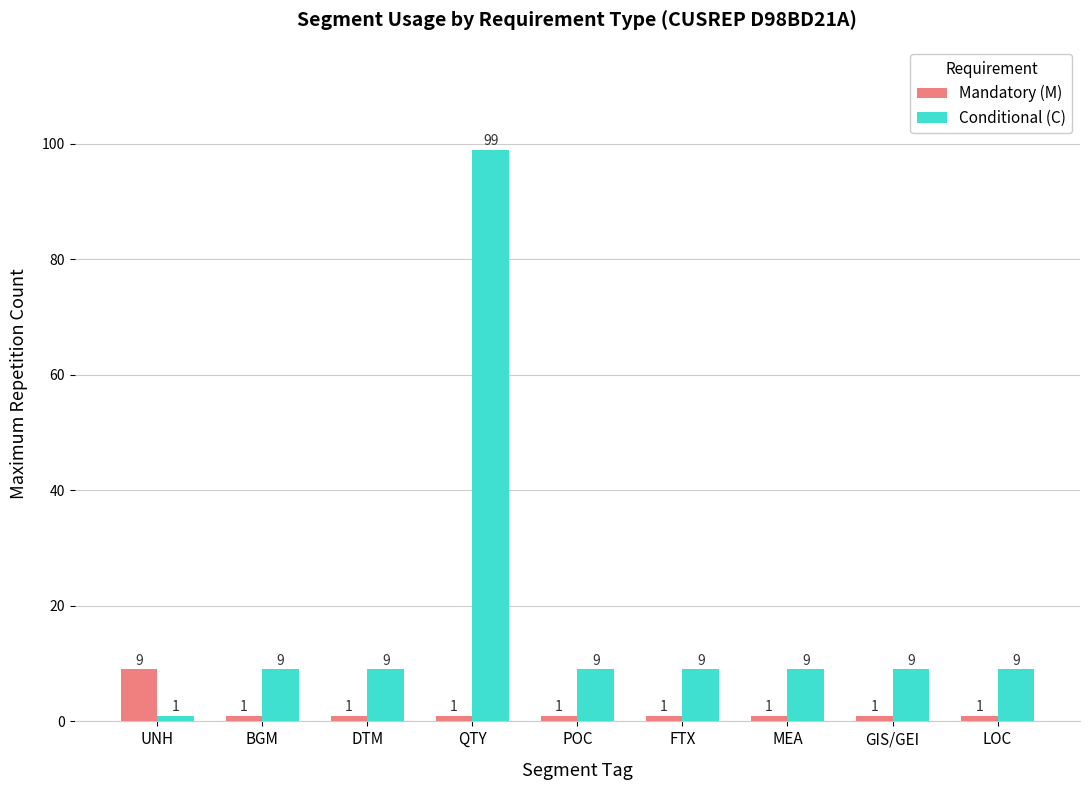

Which series has the widest spread of values?

Conditional (C)